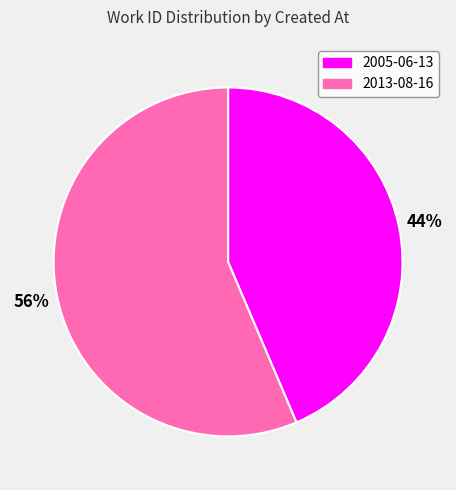

To the nearest percent, what is the combined percentage of 2013-08-16 and 2005-06-13?

100%